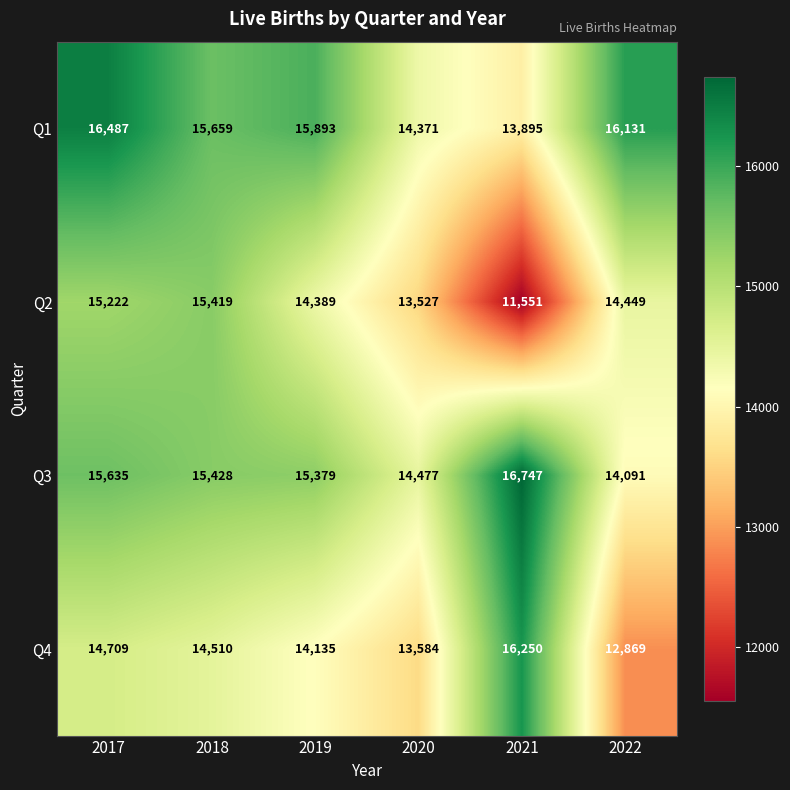

The Q2 series shows 4019 at 2019. True or false?

False